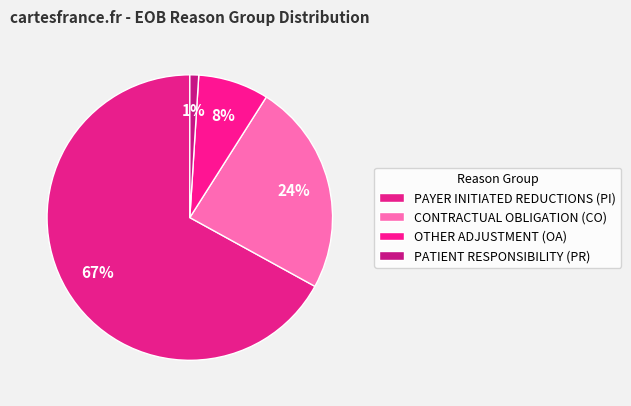

Combined, what portion of the pie is CONTRACTUAL OBLIGATION (CO) and PATIENT RESPONSIBILITY (PR)?

25.0%